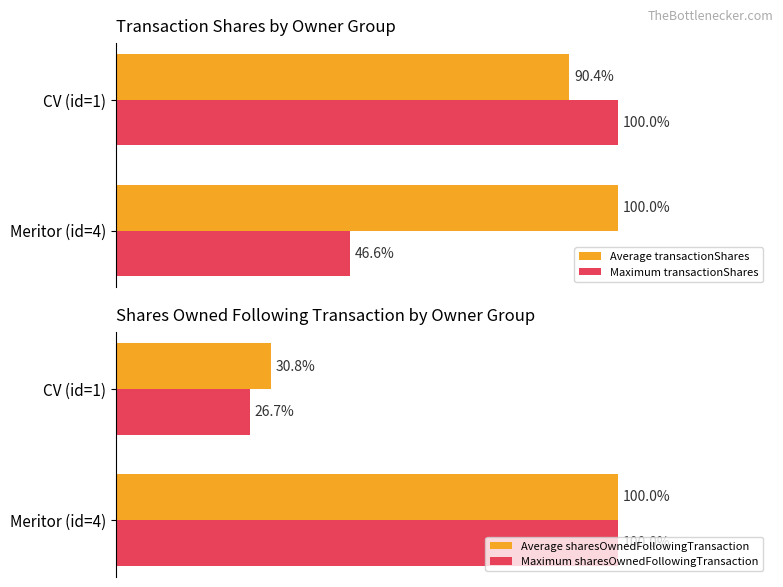

At which label does Maximum transactionShares reach its peak?

CV (id=1)